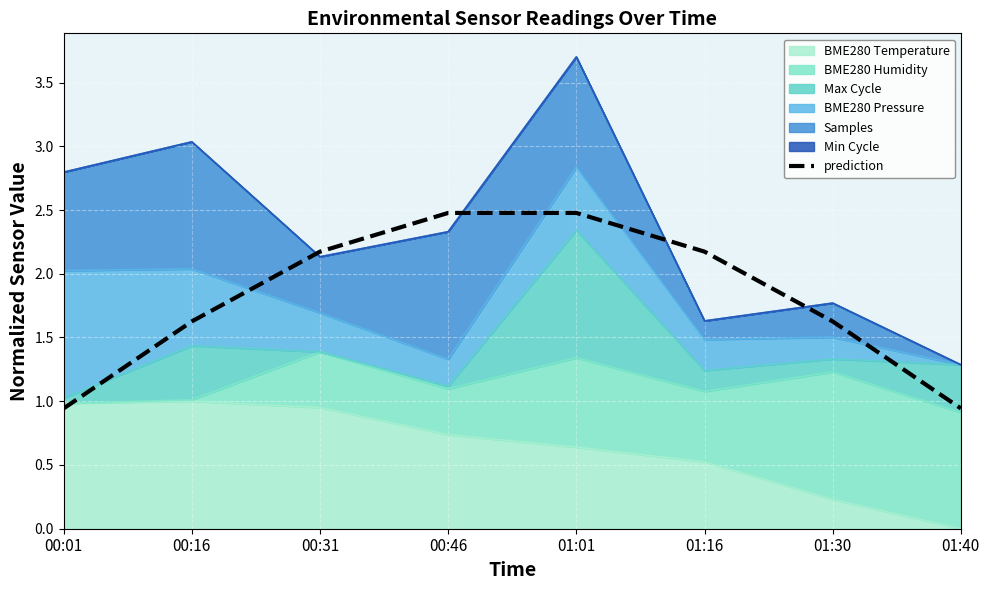

What is the value of the 3rd point from the left?

2.2